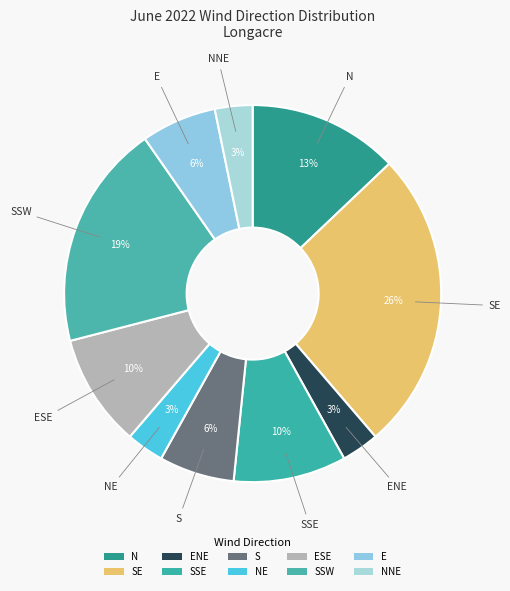

How many segments does this pie chart have?

10